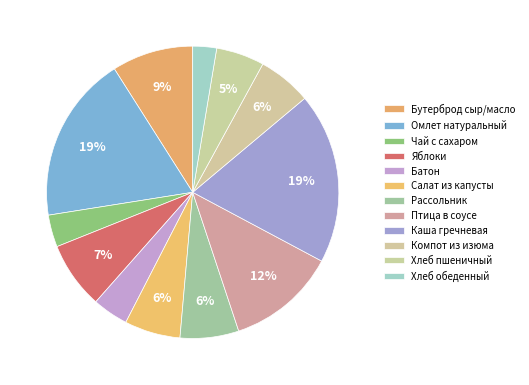

Is it true that Хлеб обеденный is 1% of the pie?

False